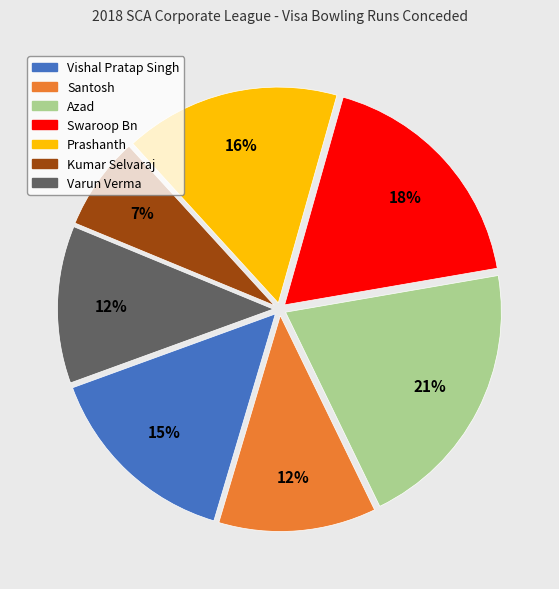

Approximately how many times larger is the value at Prashanth compared to Vishal Pratap Singh?

1.1